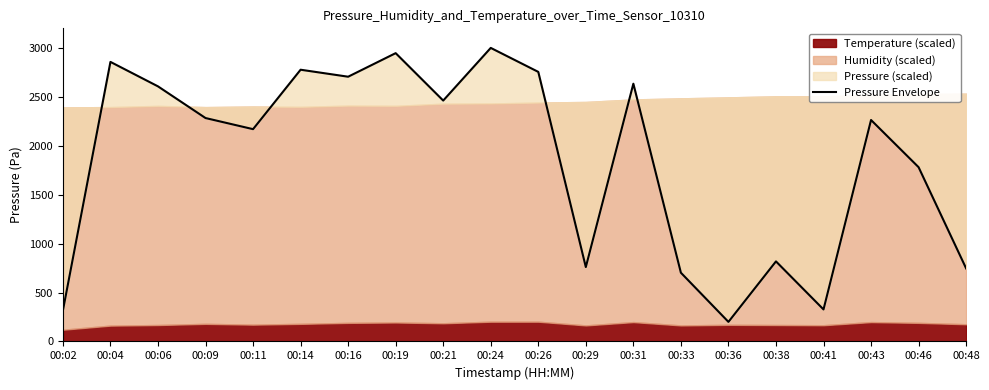

What is the difference between the values at 00:26 and 00:41?

2427.7